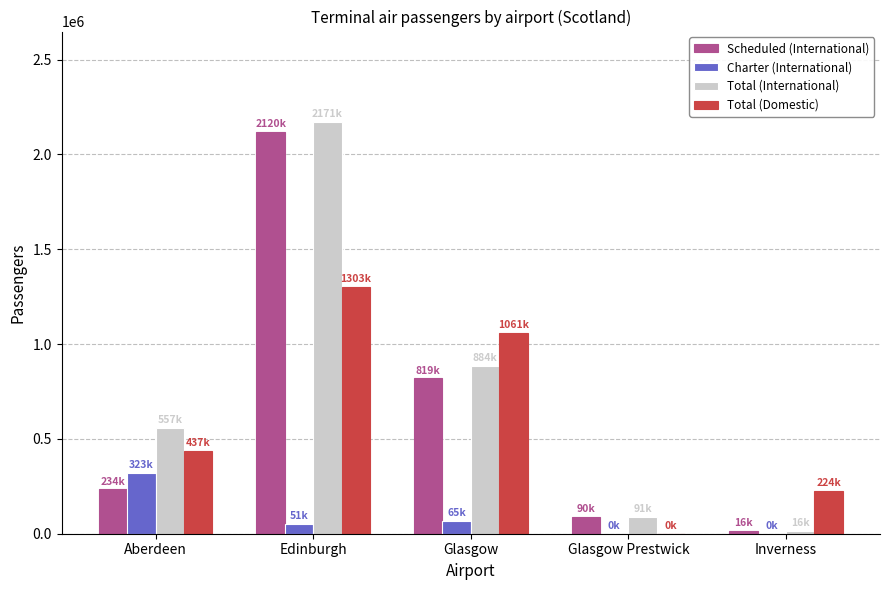

The Scheduled (International) series shows 234026 at Aberdeen. True or false?

True